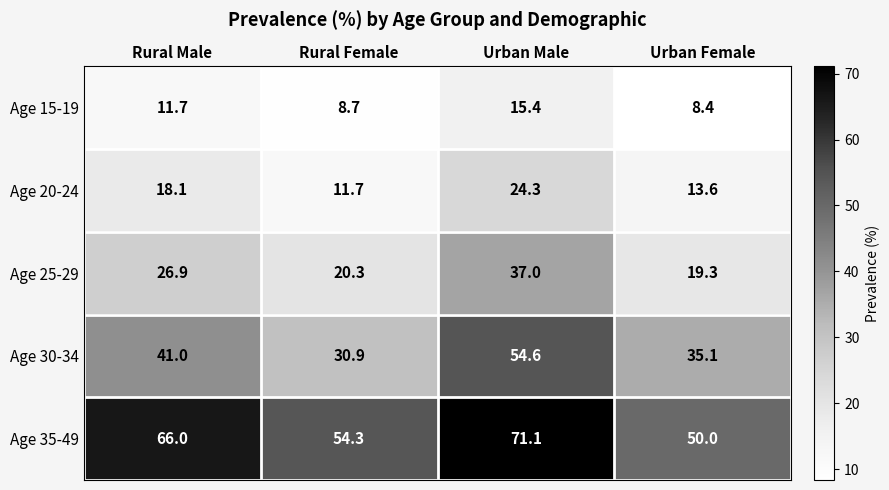

What is the average value of the Age 15-19 series?

11.1